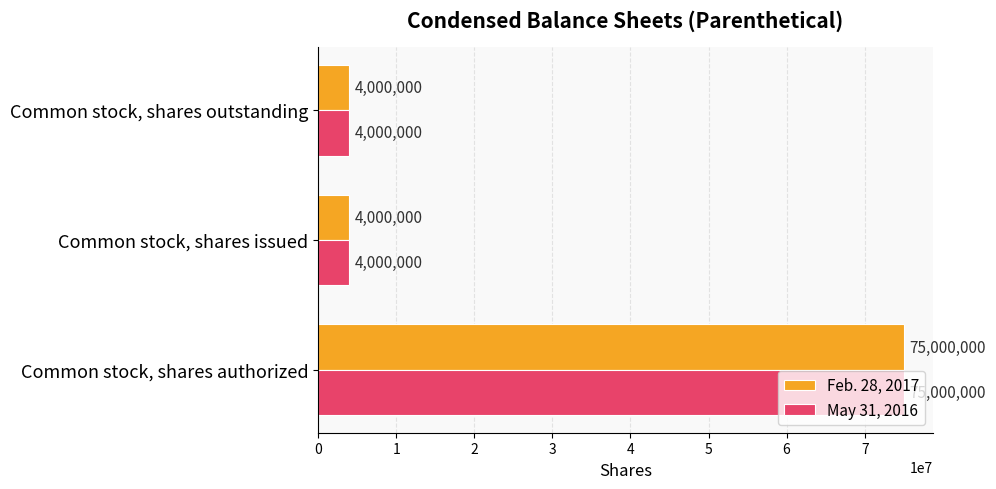

How many values in the Feb. 28, 2017 series exceed 4000000?

1